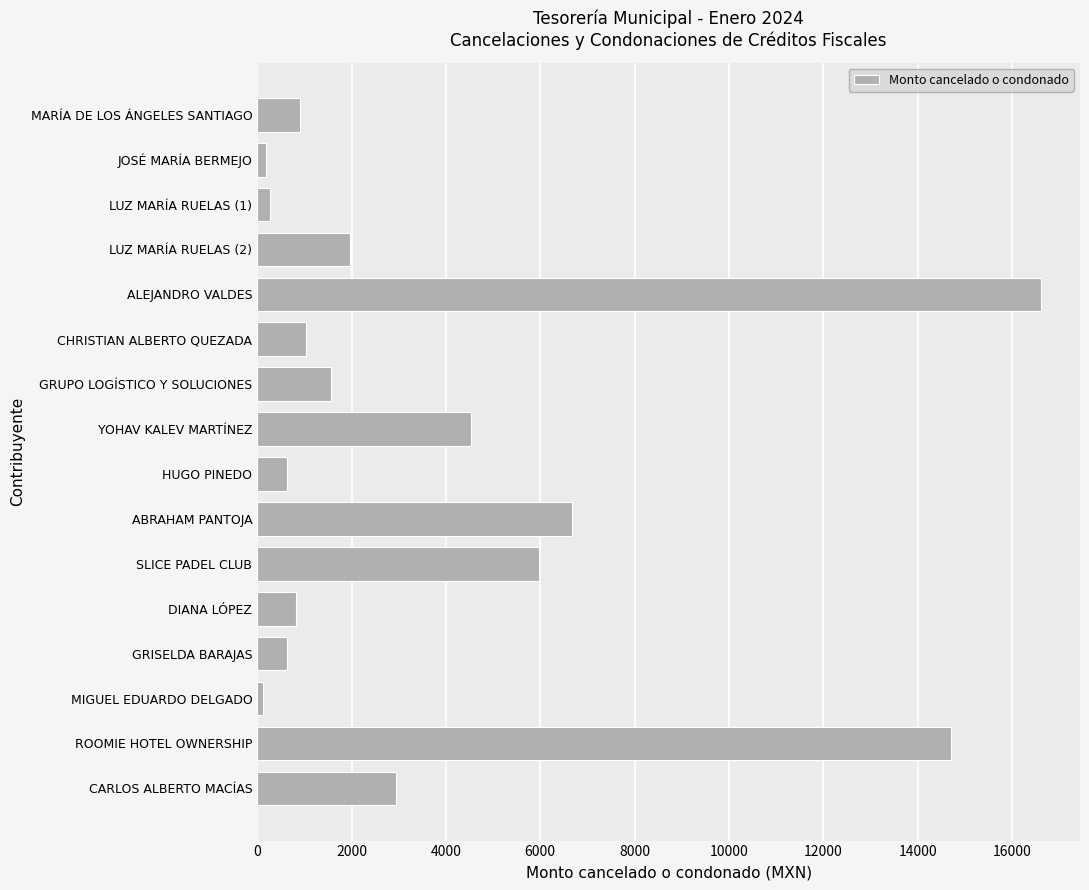

What is the difference between the maximum and minimum values?

16487.3